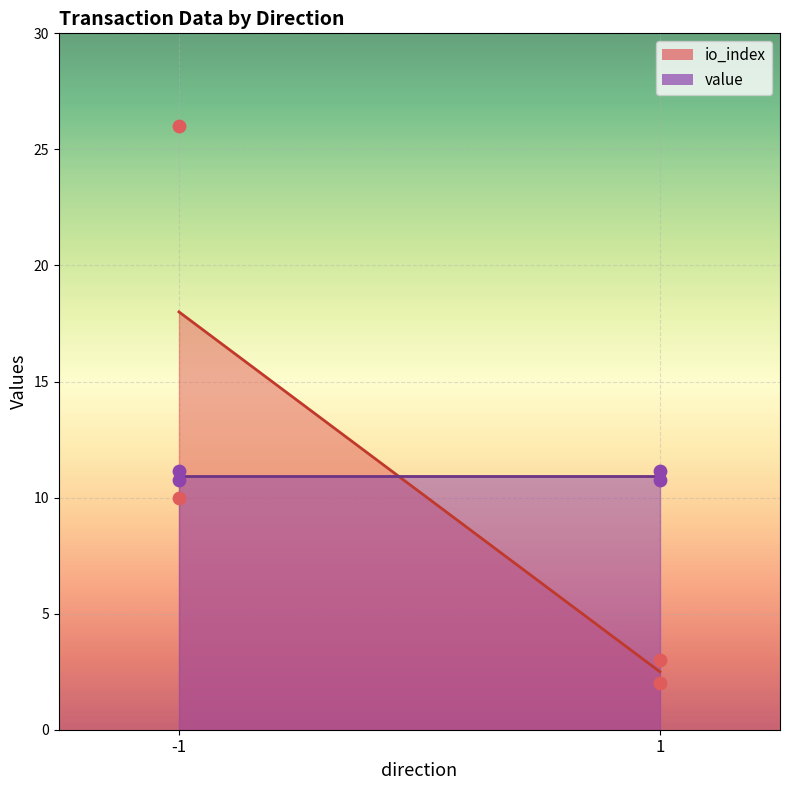

Which series contains the highest Y value?

io_index